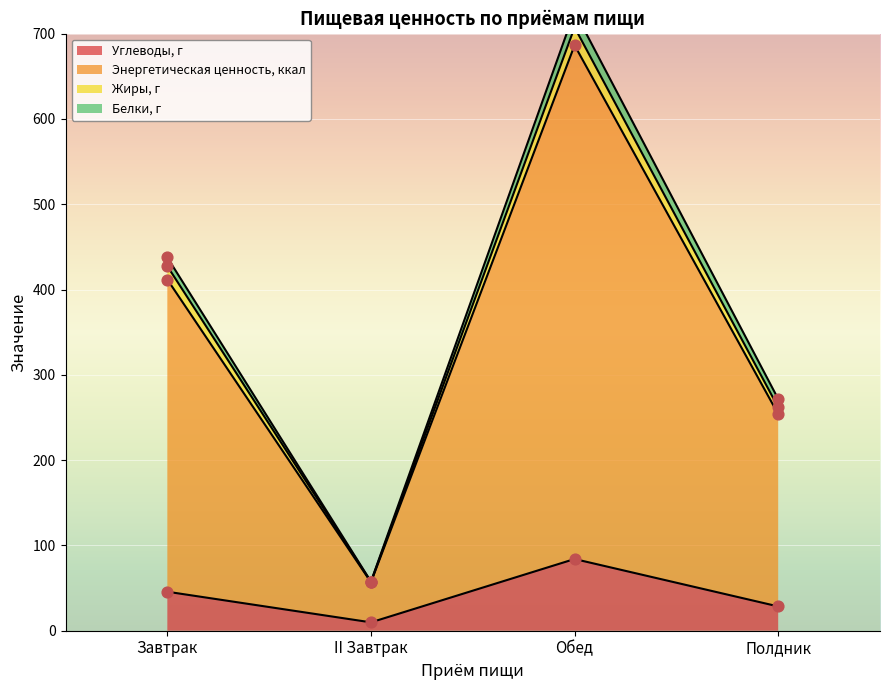

At which category does Углеводы, г reach its first local peak?

Обед